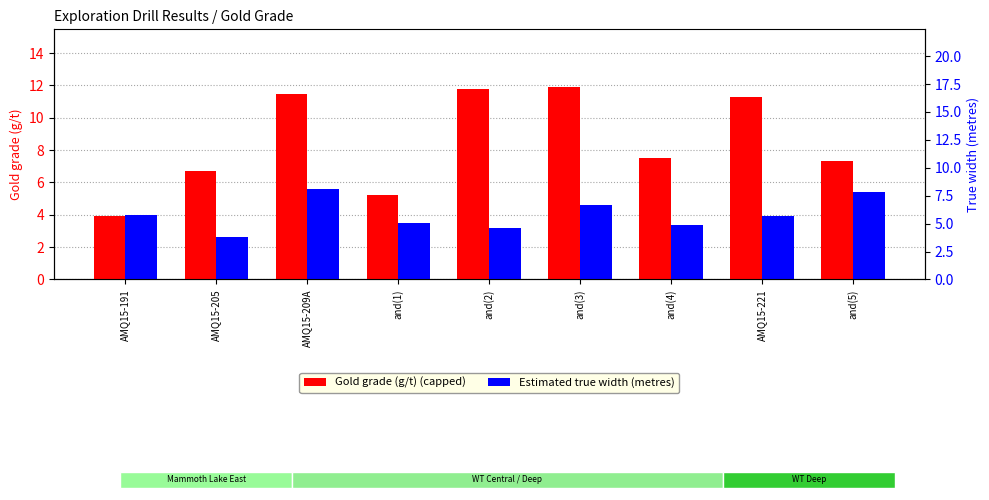

True or false: Estimated true width (metres) has a value of 1.9 at and(1).

False